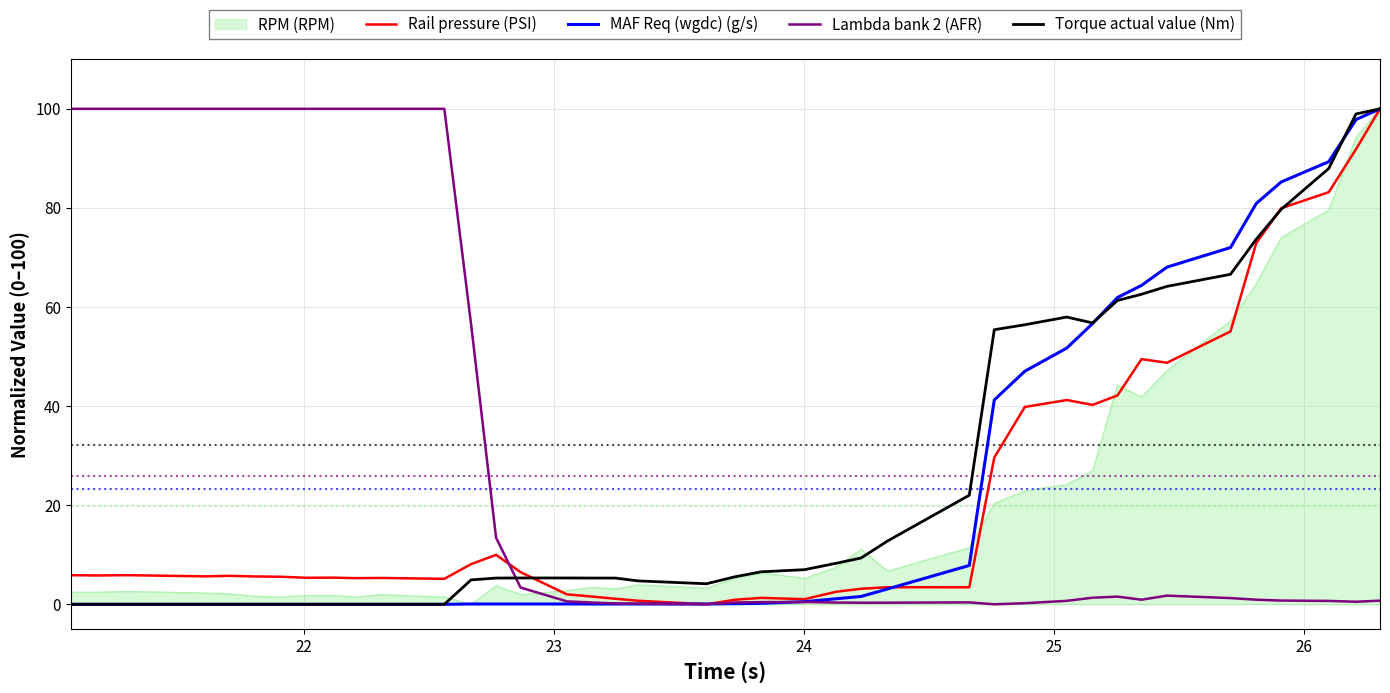

Which series has the largest total across all categories?

Lambda bank 2 (AFR)